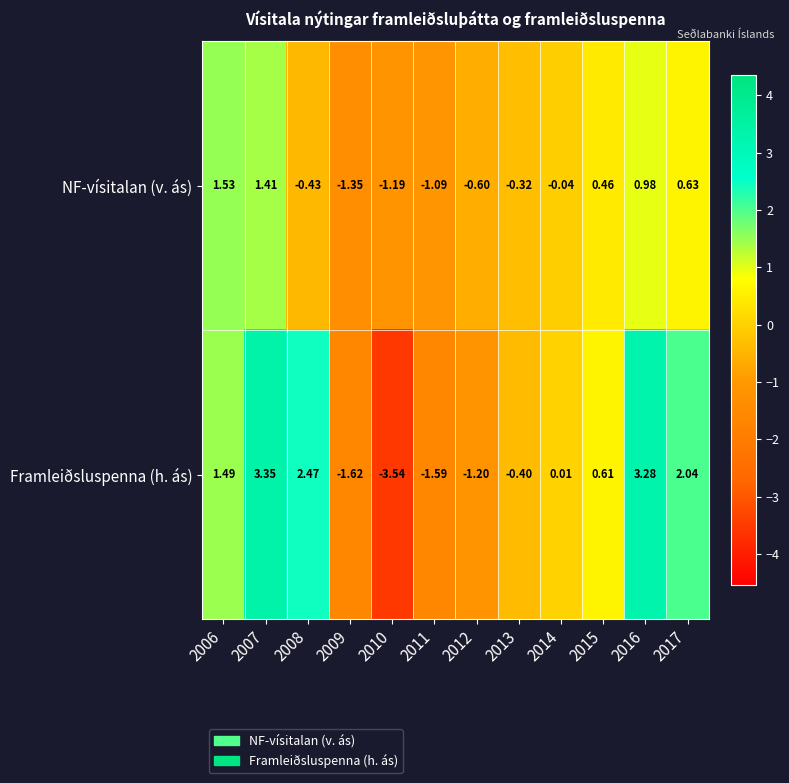

How many series are shown in this chart?

2